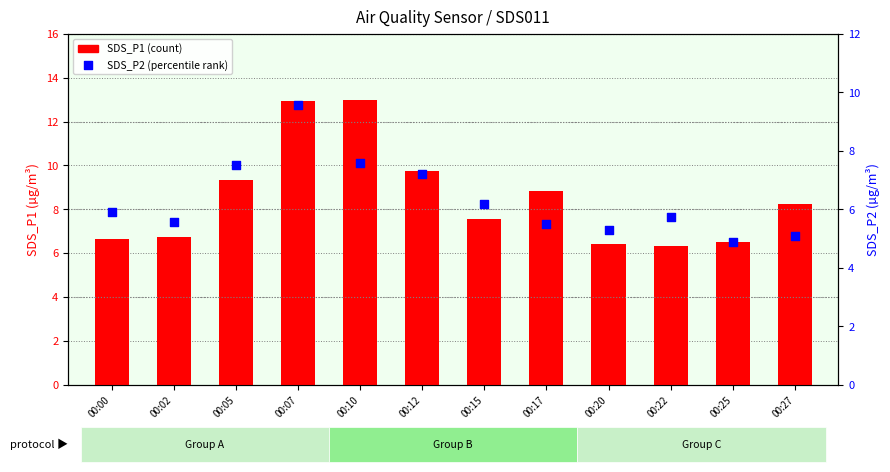

What are all the series names shown in the legend?

SDS_P1 (count), SDS_P2 (percentile rank)